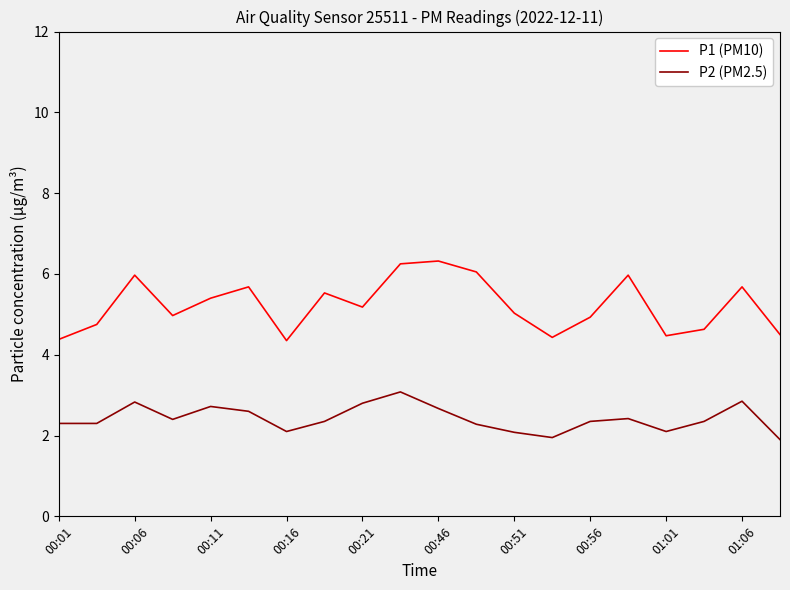

How many categories are shown in the chart?

20